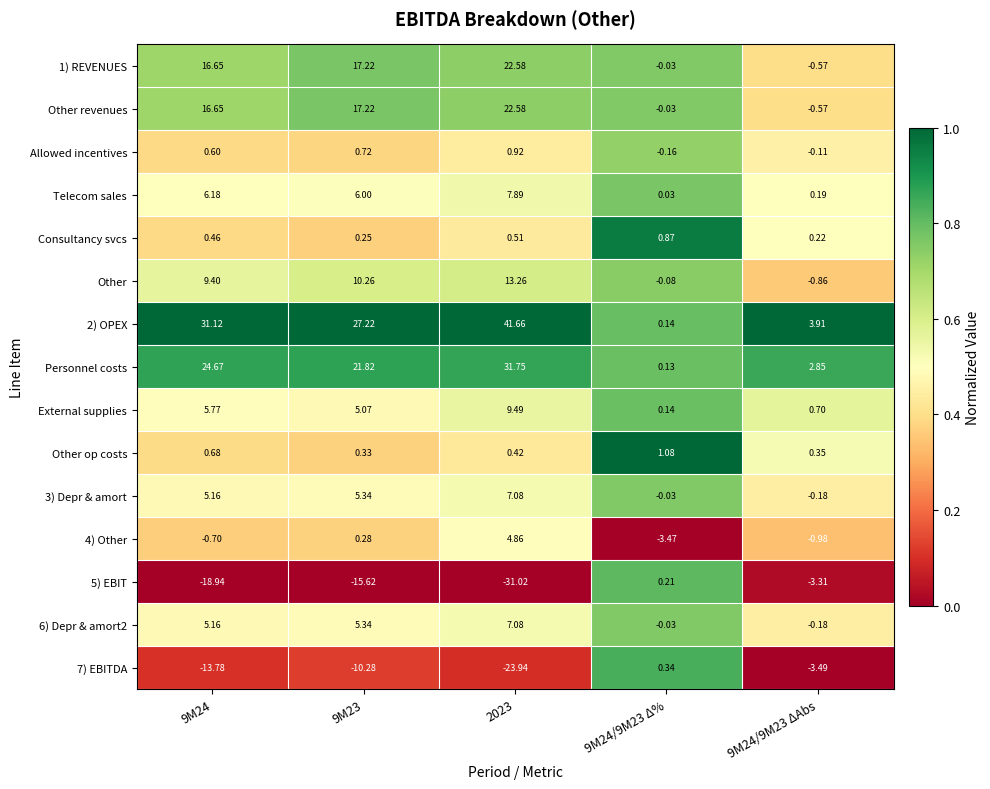

Which series has the largest range (max minus min)?

2) OPEX